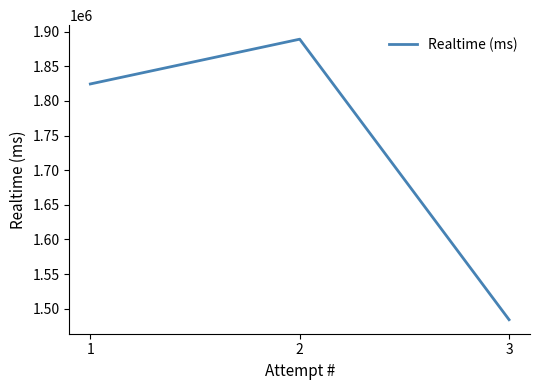

Reading left to right, list all the values displayed in this chart.

1824478	1889098	1484202